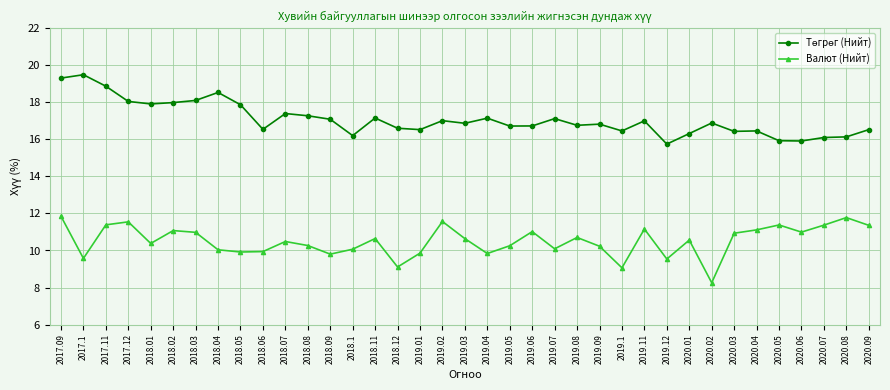

The Валют (Нийт) series shows 9.9 at 2018.05. True or false?

True